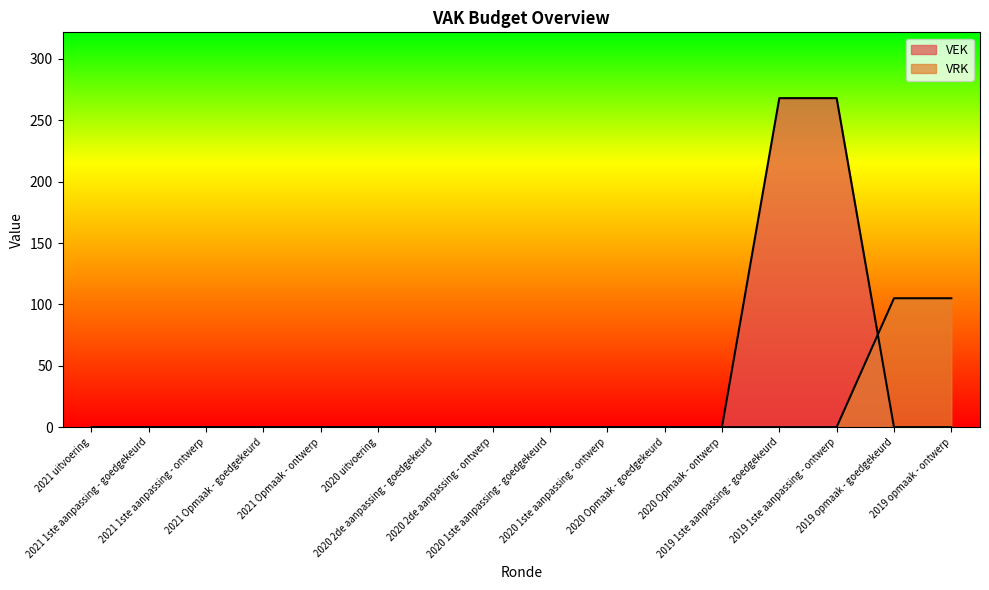

The value of VRK at 2019 opmaak - goedgekeurd is 26. True or false?

False